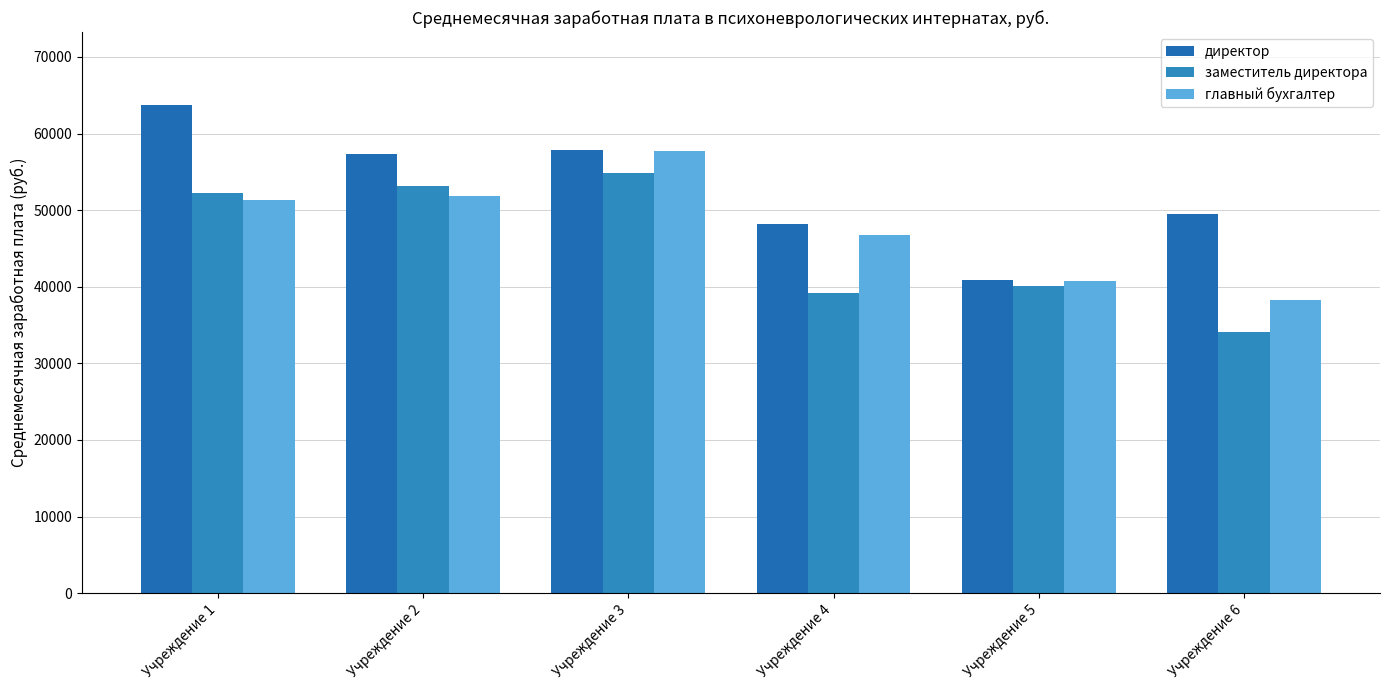

Which series has the widest spread of values?

директор